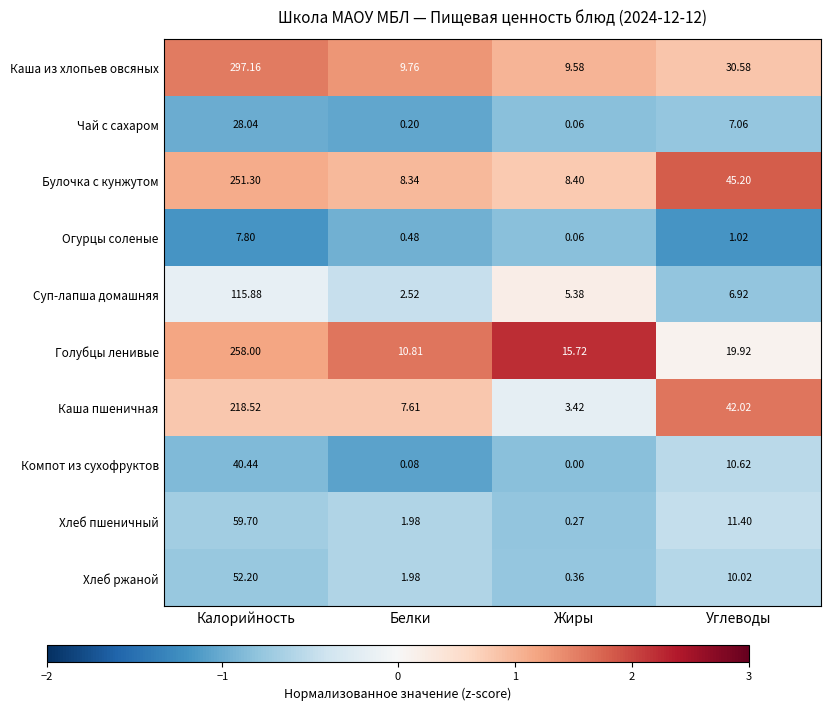

Which category has the lowest value across all series?

Жиры